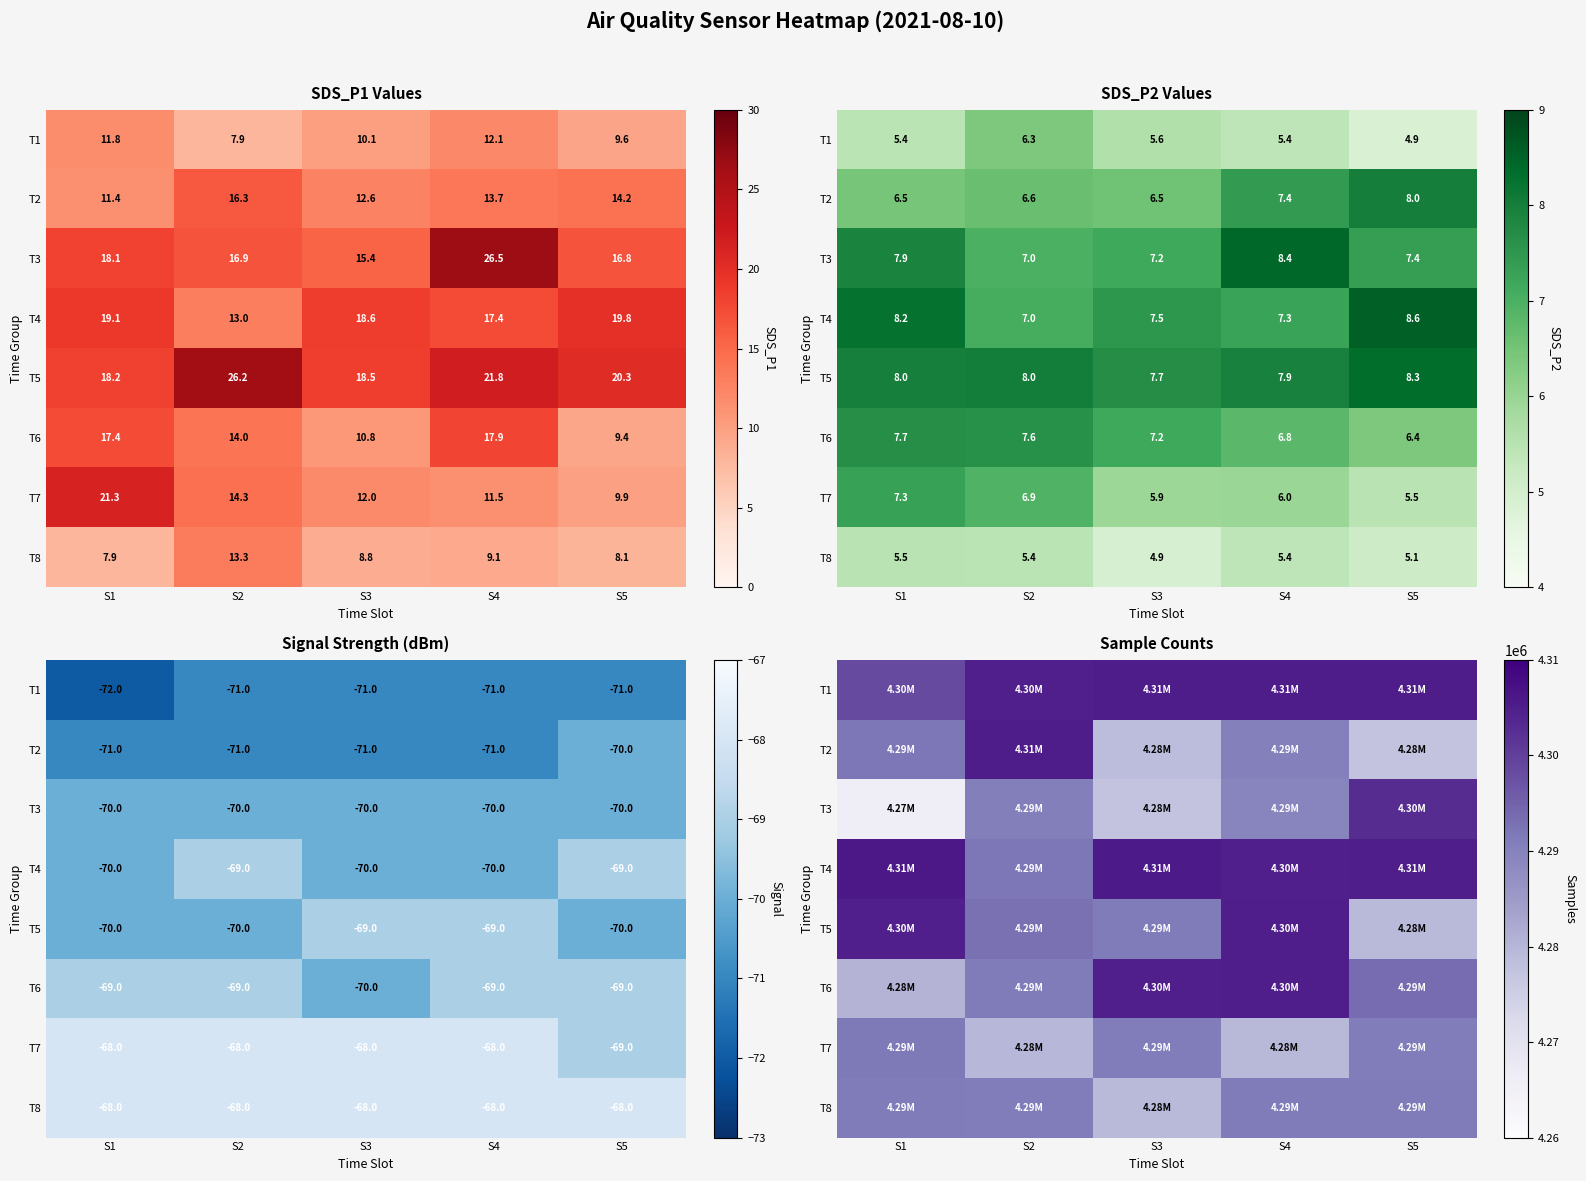

Is the value of T5 at S1 greater than the value of T6 at S4?

No